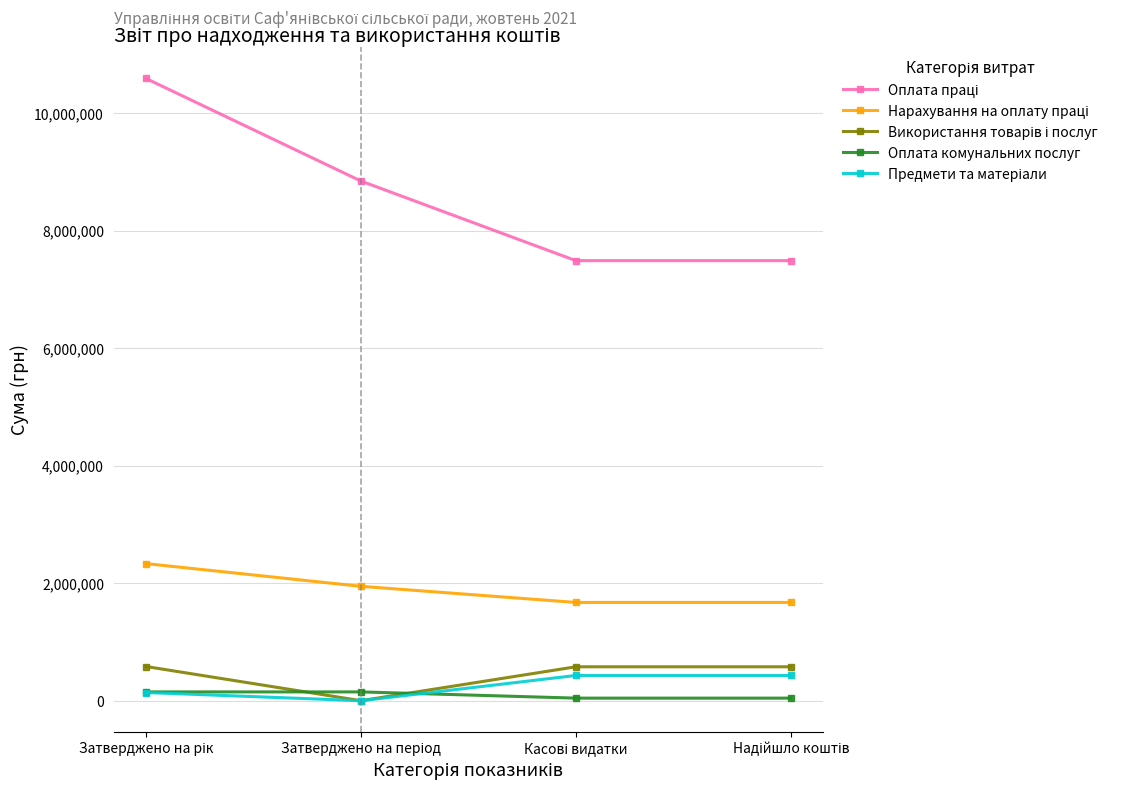

Reading right to left, extract all data points from this chart.

Оплата праці: 7487805.5	7487805.5	8842302.0	10587382.0
Нарахування на оплату праці: 1672002.0	1672002.0	1946240.0	2332790.0
Використання товарів і послуг: 577185.9	577185.9	0.0	581899.0
Оплата комунальних послуг: 43813.4	43813.4	149743.0	149743.0
Предмети та матеріали: 429416.8	429416.8	0.0	139289.0